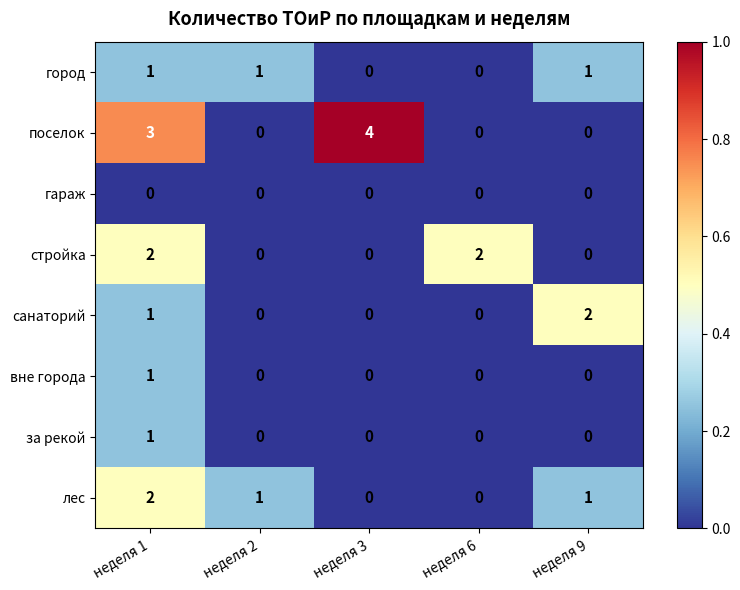

What is the maximum value shown in the chart?

4